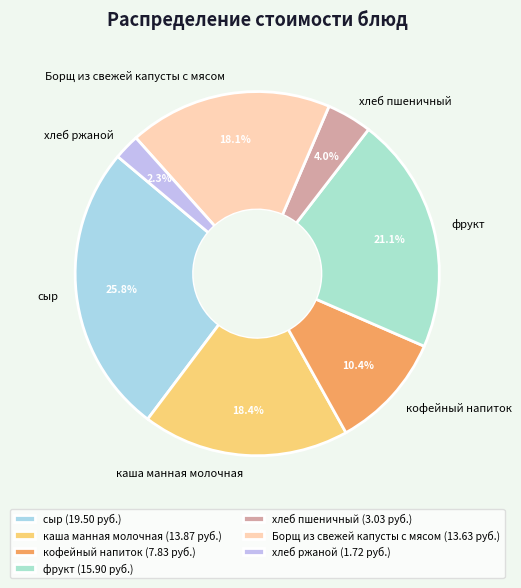

To the nearest percent, what is the combined percentage of Борщ из свежей капусты с мясом and каша манная молочная?

36%